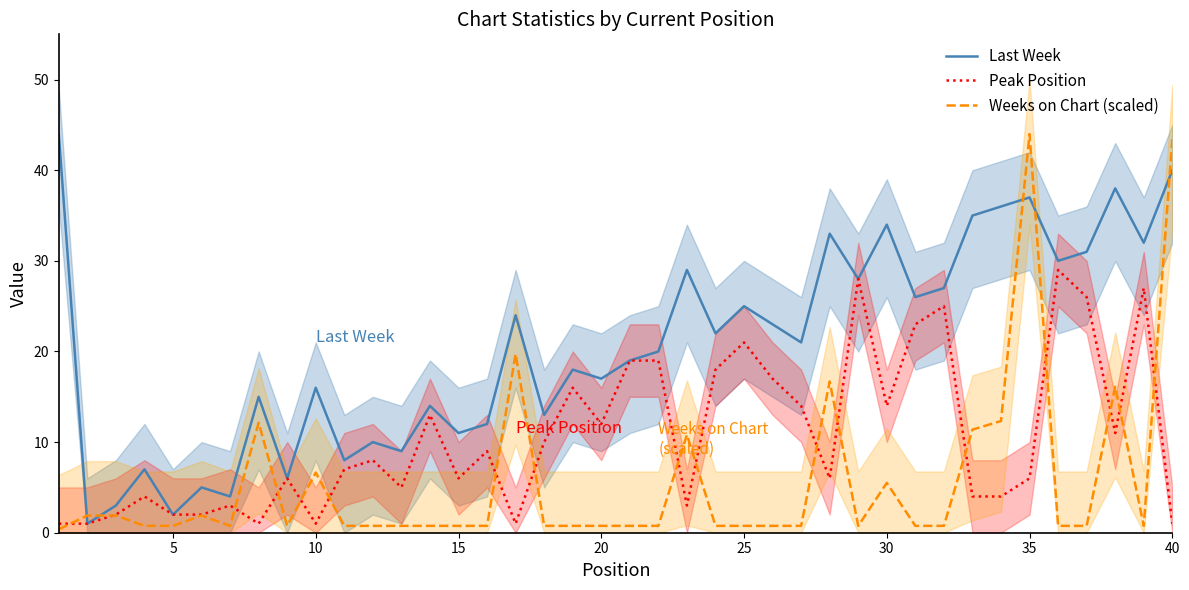

What is the average value of the Last Week series?

20.6